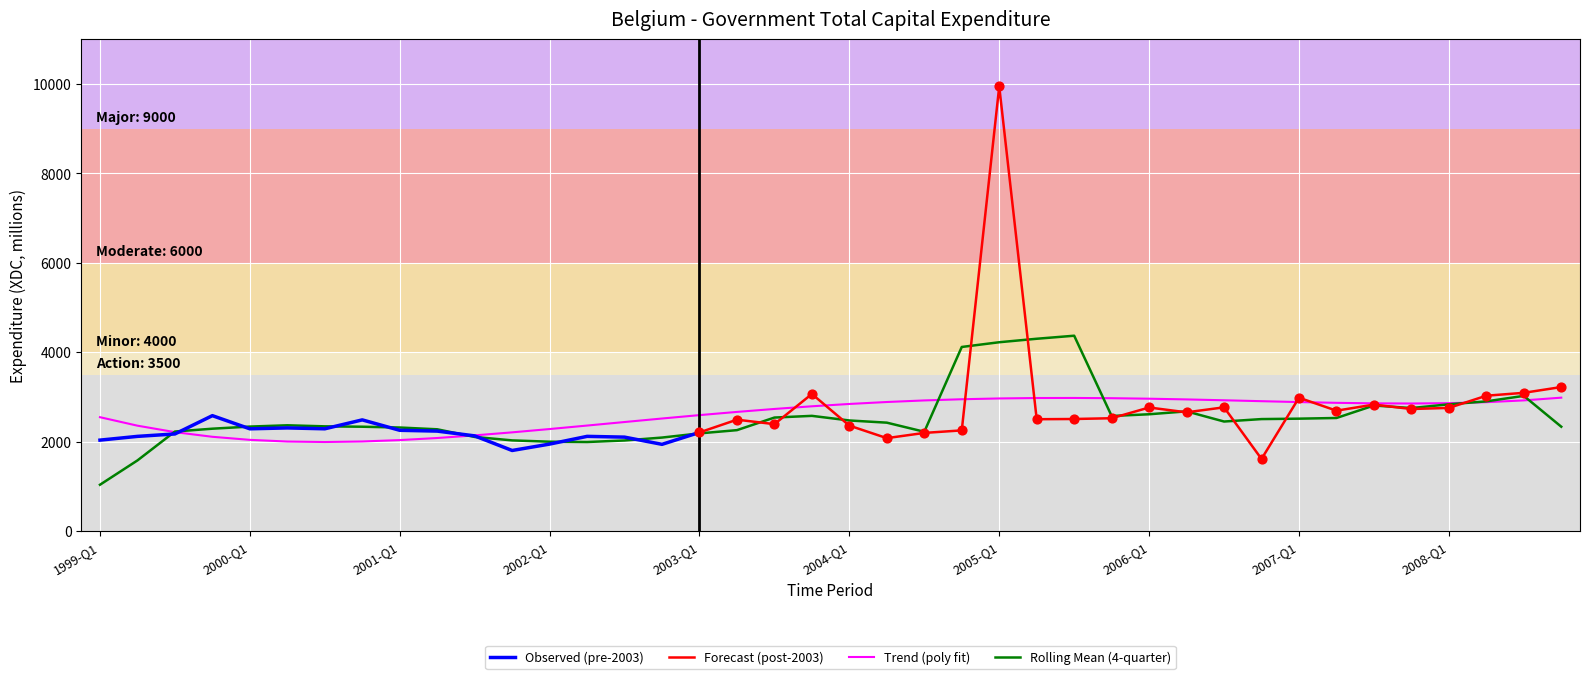

Which has a higher value, 2006-Q4 or 2006-Q2?

2006-Q2